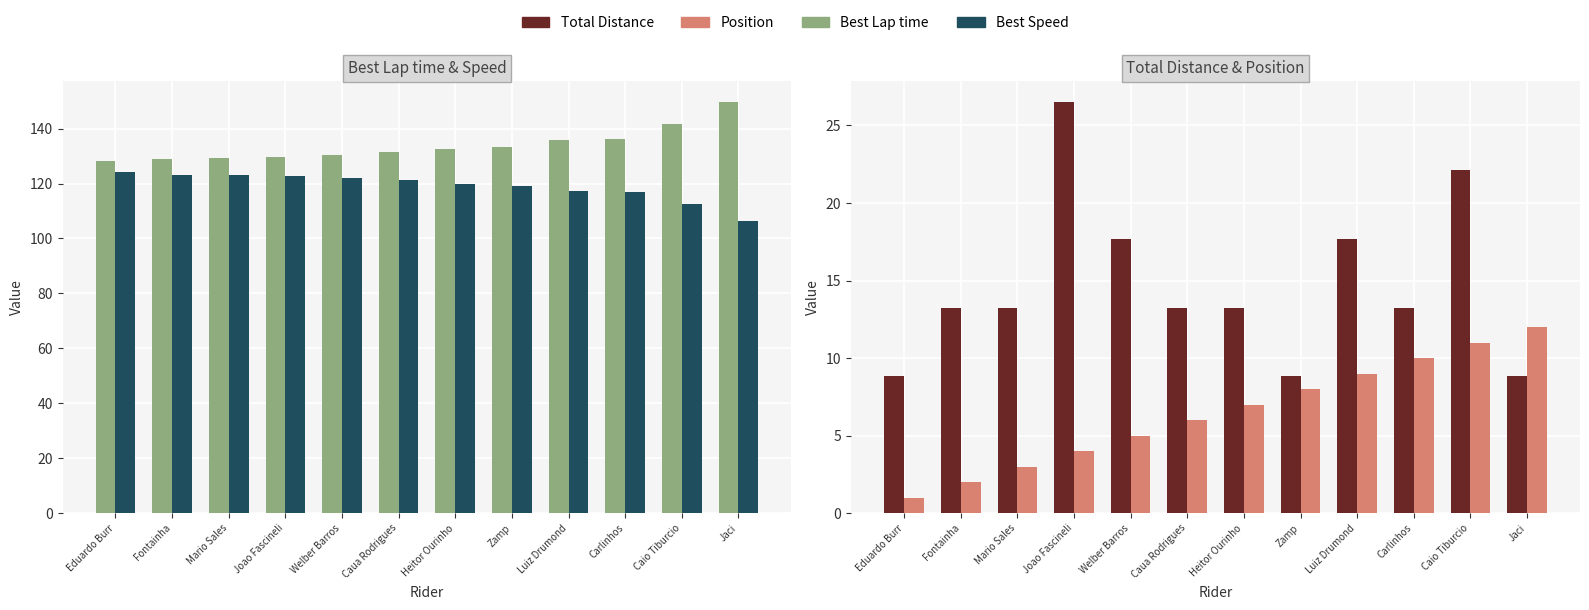

Reading left to right, list all the values displayed in this chart.

Best Lap time: 128.3	129.1	129.2	129.8	130.3	131.4	132.7	133.4	135.8	136.1	141.5	149.7
Best Speed: 124.1	123.3	123.2	122.6	122.1	121.1	120.0	119.3	117.2	116.9	112.4	106.3
Total Distance: 8.8	13.3	13.3	26.5	17.7	13.3	13.3	8.8	17.7	13.3	22.1	8.8
Position: 1.0	2.0	3.0	4.0	5.0	6.0	7.0	8.0	9.0	10.0	11.0	12.0